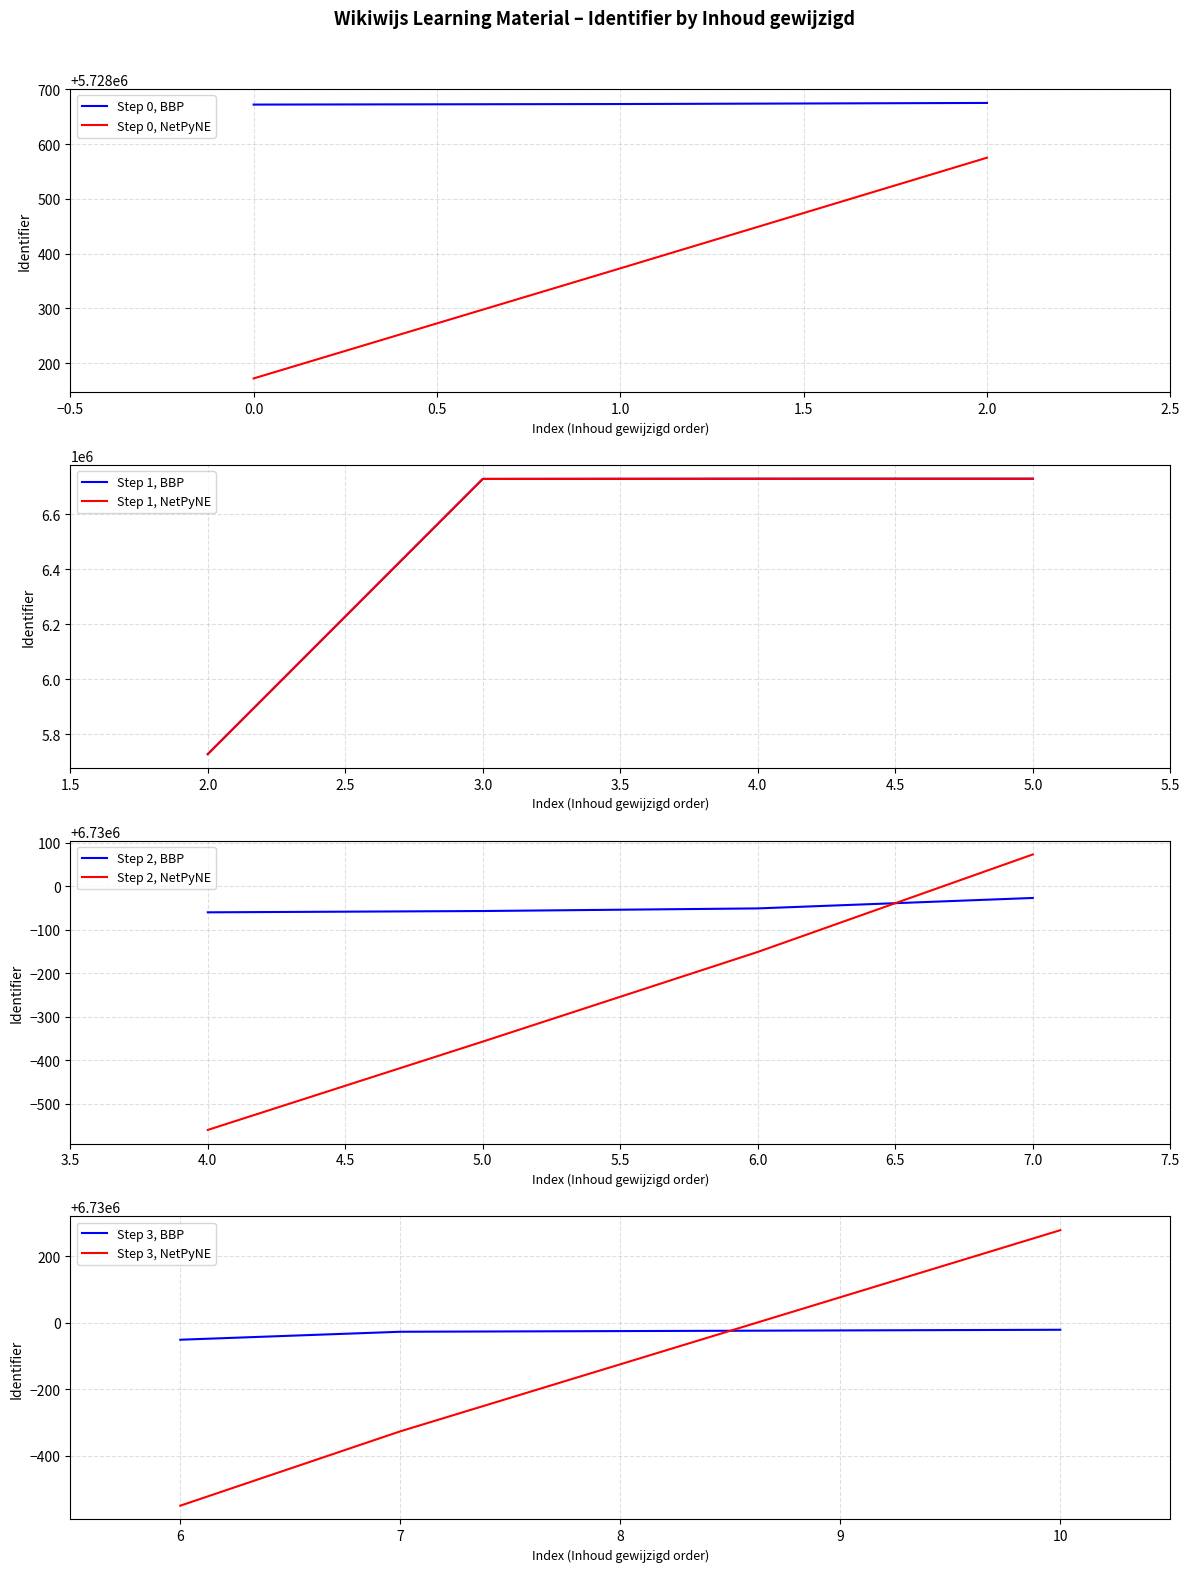

What is the minimum value for Step 0, NetPyNE?

5728172